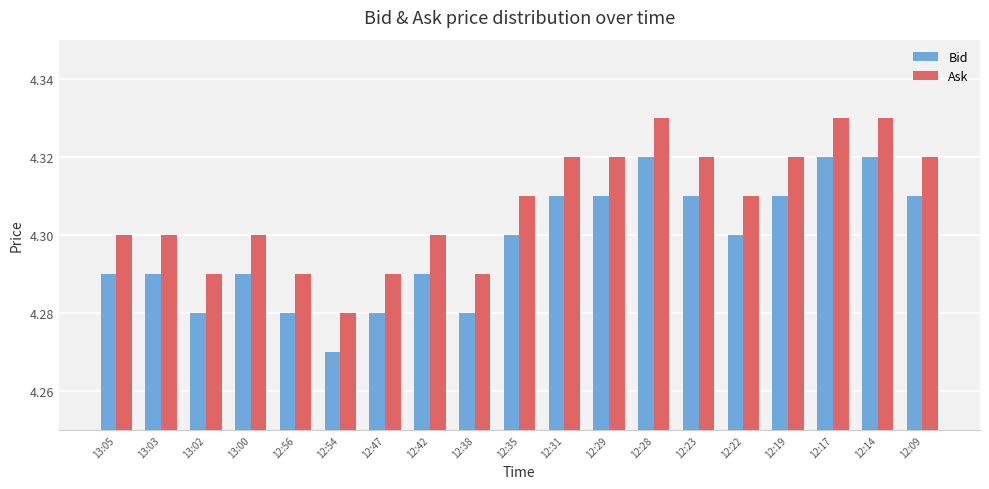

What is the total value across all series at 13:05?

8.6